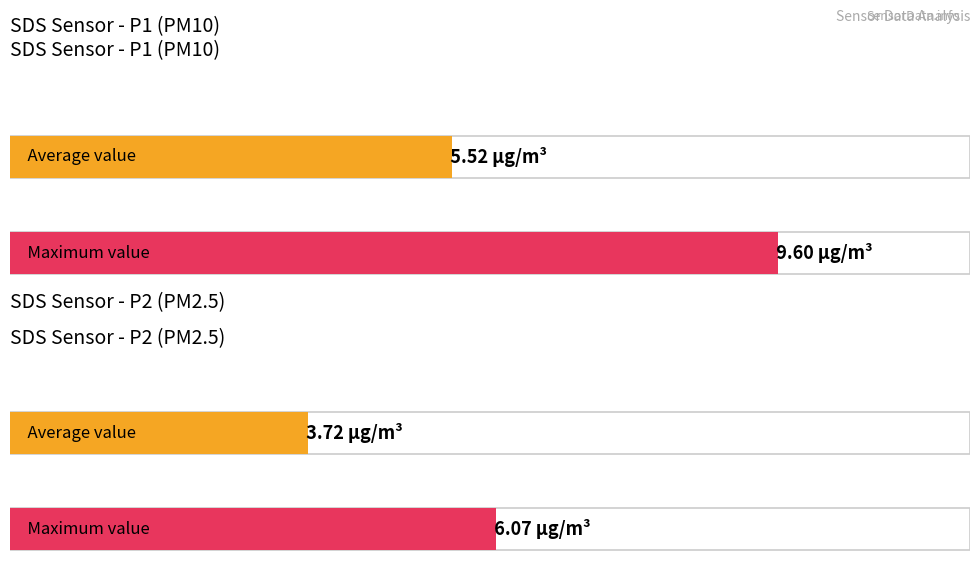

What is the maximum value for SDS_P2?

6.1